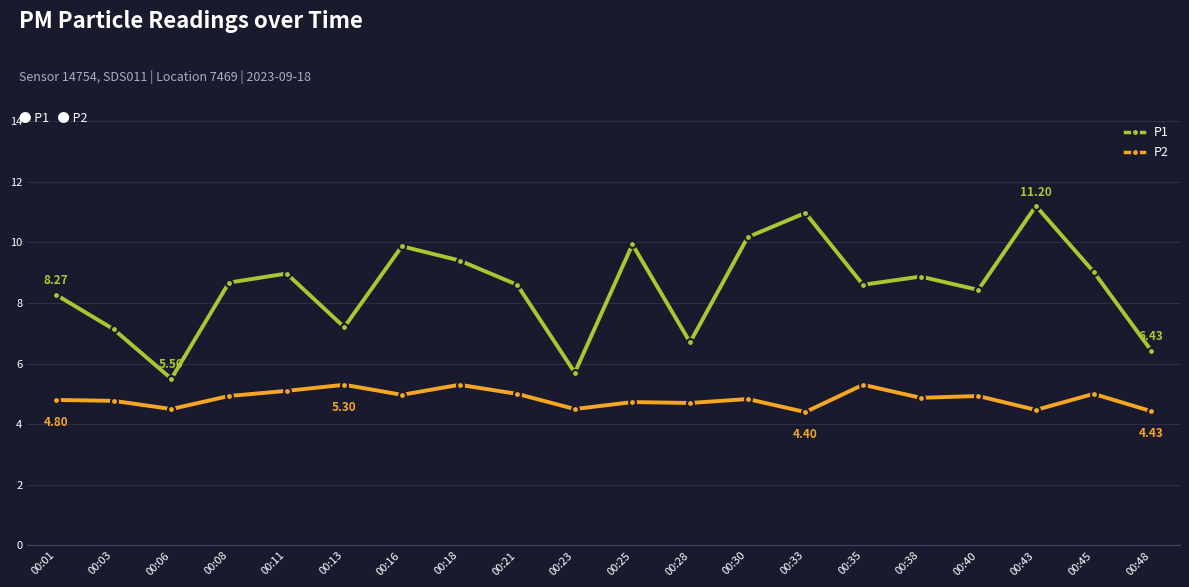

Which series has the largest total across all categories?

P1